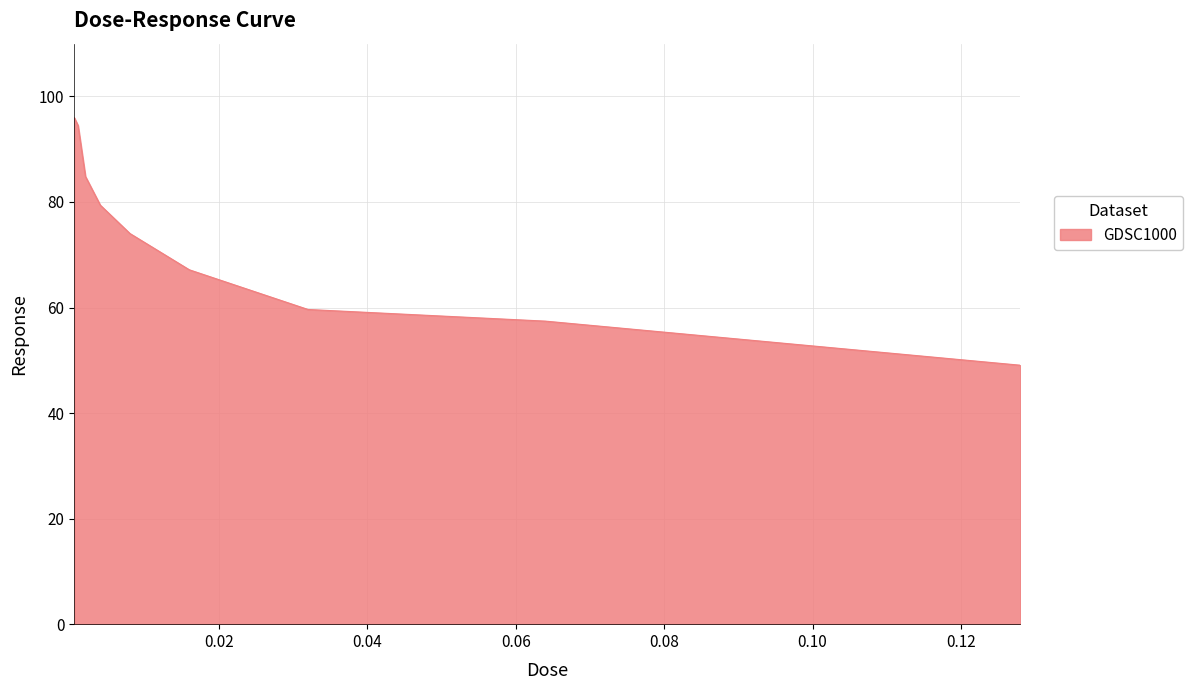

What is the maximum value shown in the chart?

96.0